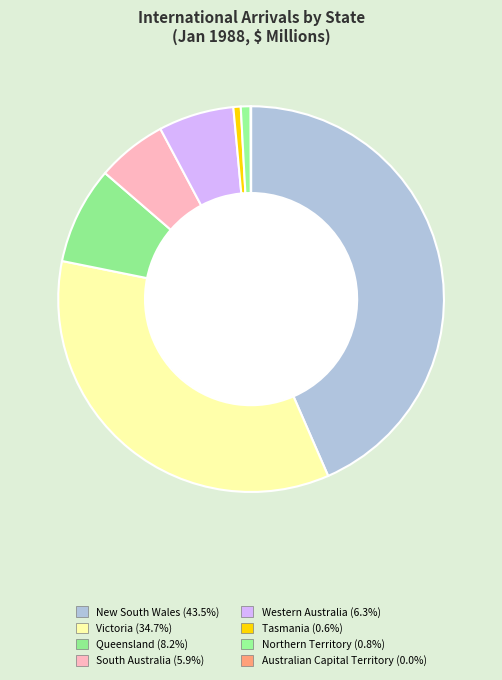

To the nearest percent, what is the difference between the largest and smallest slice percentages?

43%